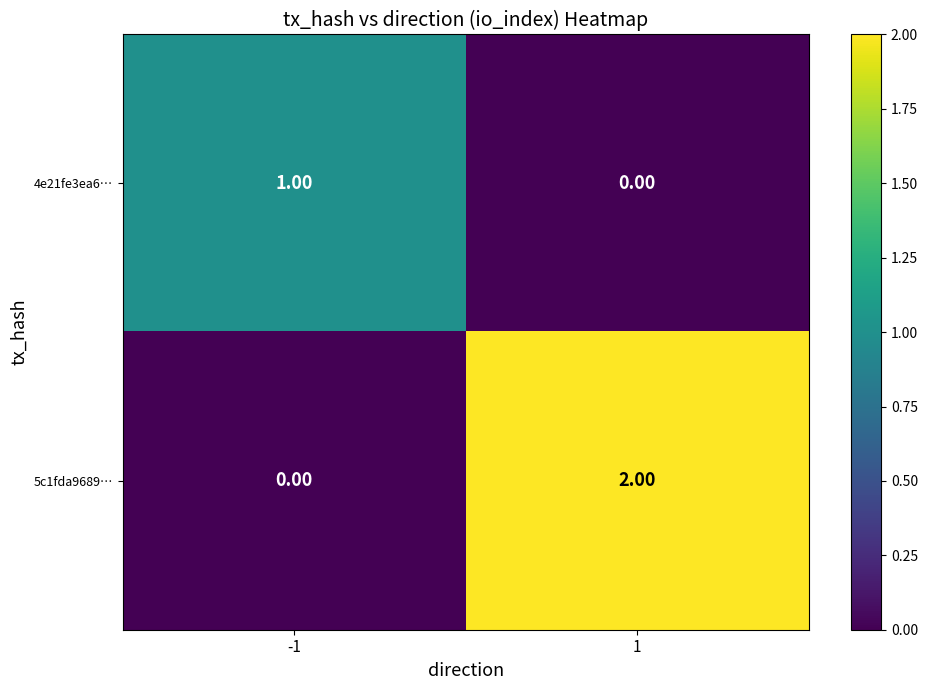

Rank the series by their maximum value, from lowest to highest.

4e21fe3ea6…, 5c1fda9689…